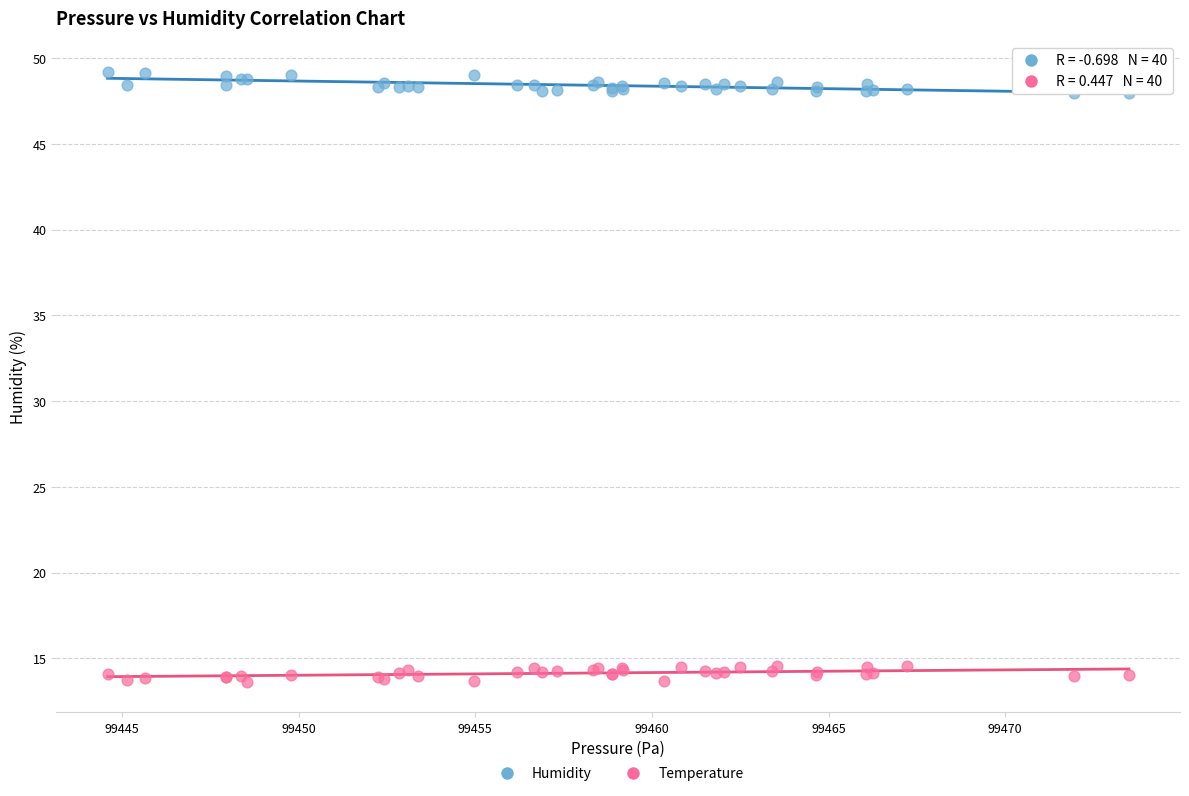

What are all the series names shown in the legend?

Humidity, Temperature